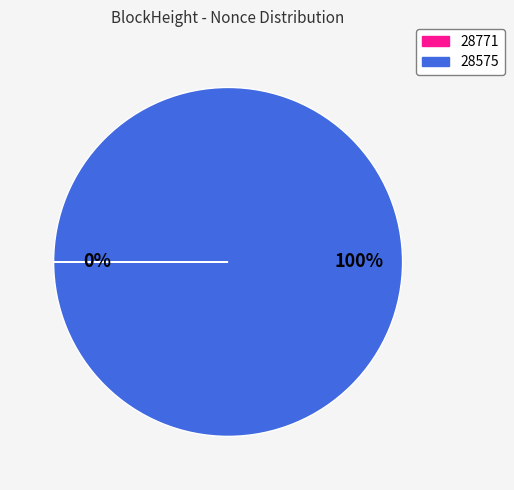

Which slice is the largest?

28575